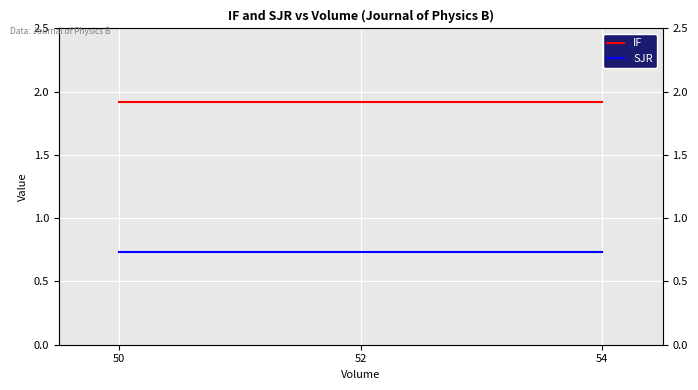

How many lines are shown in the chart?

2